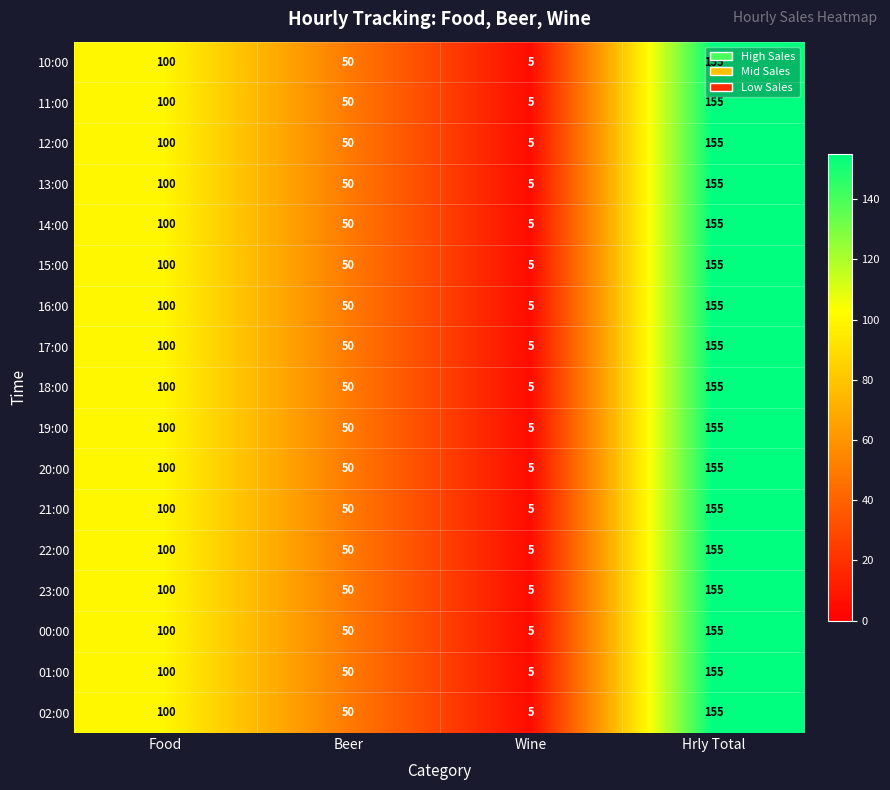

Rank the categories by 12:00 value from lowest to highest.

Wine, Beer, Food, Hrly Total